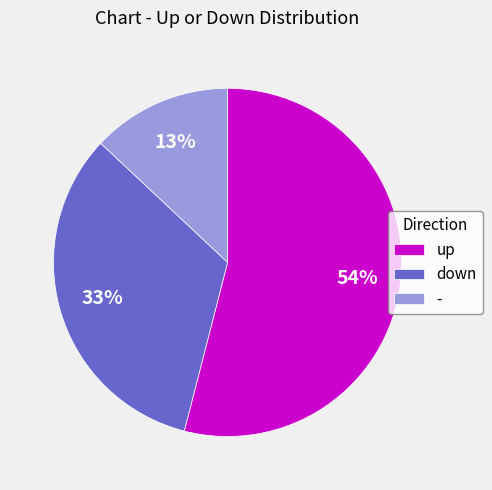

What is the largest slice in the pie chart?

up